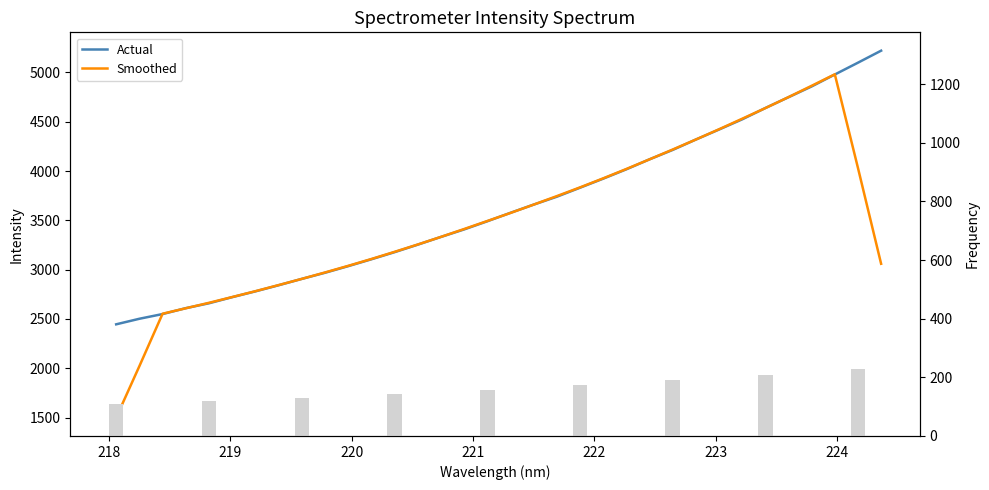

What is the average value of the Smoothed series?

3502.4